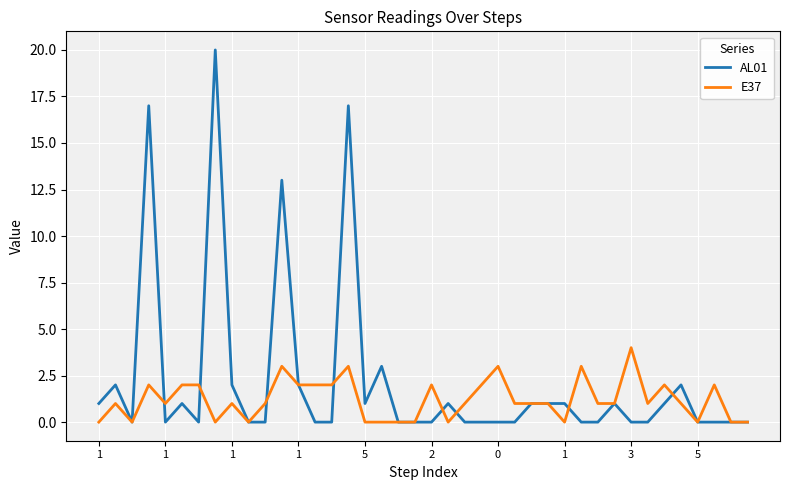

Which series has the widest spread of values?

AL01